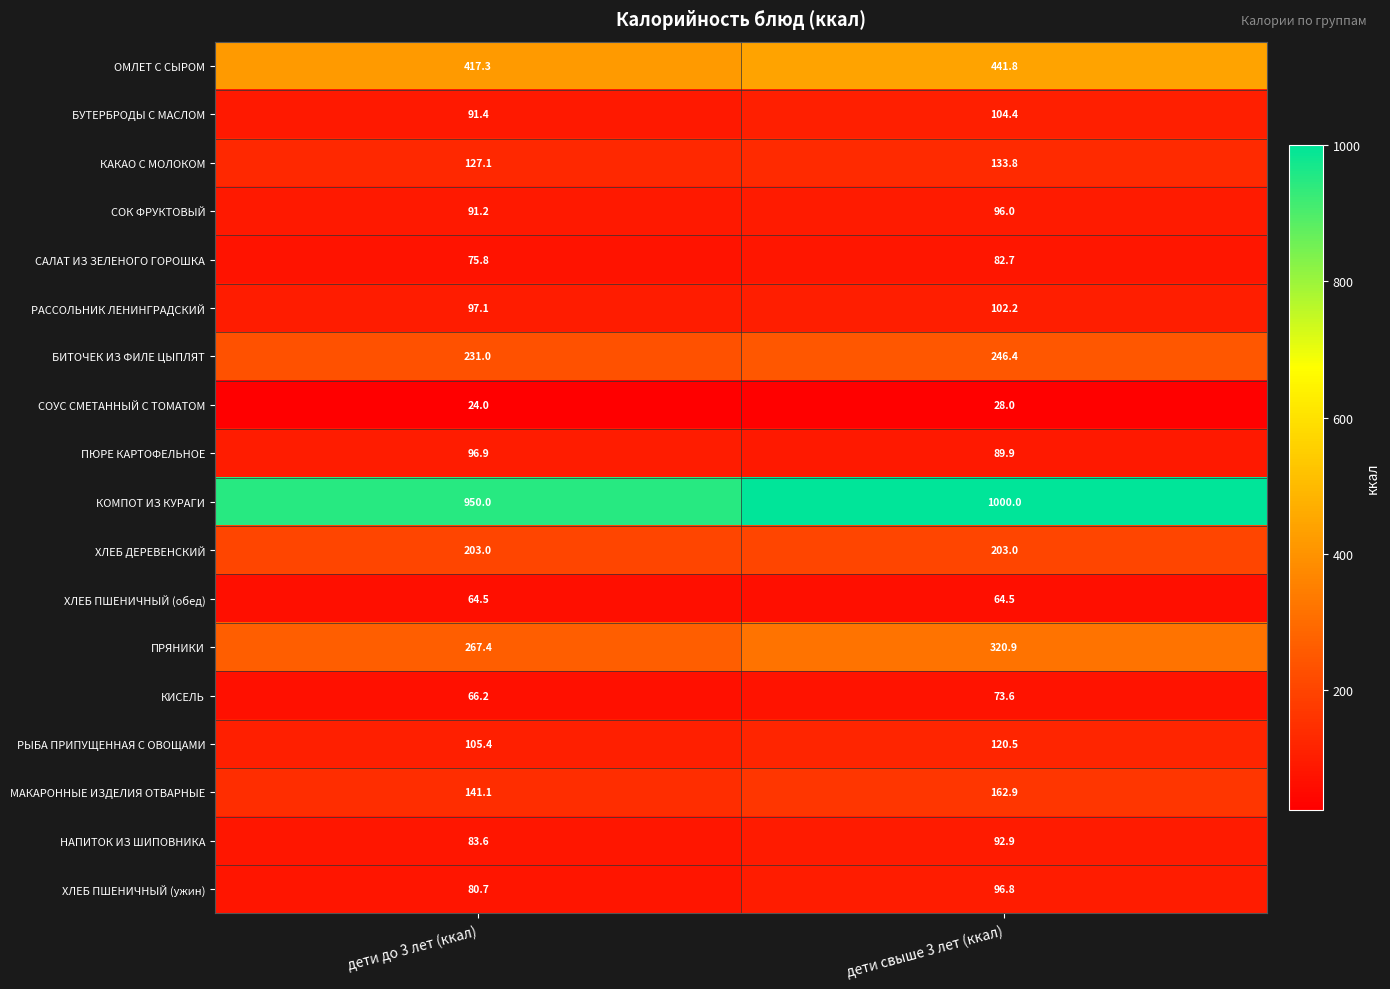

Is it true that БИТОЧЕК ИЗ ФИЛЕ ЦЫПЛЯТ equals 68.2 at дети до 3 лет (ккал)?

False